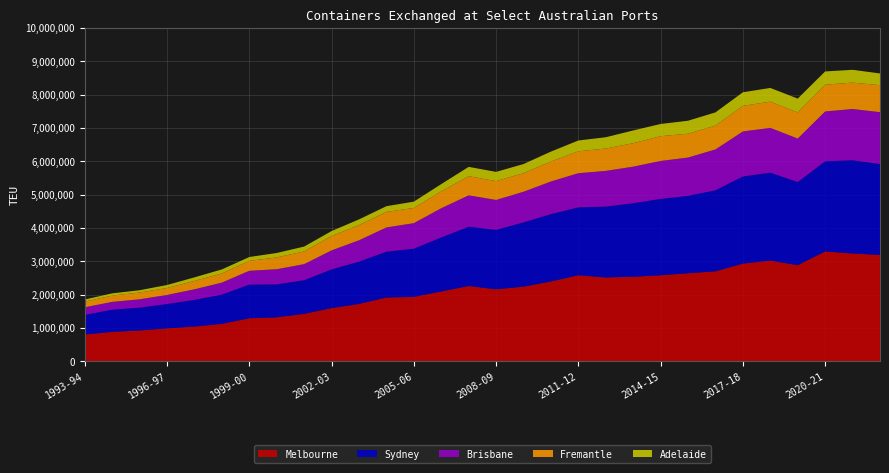

Reading right to left, list all the values displayed in this chart.

Melbourne: 3188434	3232517	3293375	2880791	3018612	2929338	2697068	2638536	2578839	2532669	2512926	2579098	2392974	2236635	2157352	2256644	2093611	1929925	1910441	1717718	1593798	1420781	1316665	1287795	1121161	1040810	984394	923142	880151	801344
Sydney: 2726263	2796679	2704257	2494368	2639852	2613361	2431013	2323722	2289673	2206401	2126284	2036064	2020151	1927520	1783920	1778425	1620121	1445465	1375610	1270256	1160513	1009453	988967	1010509	878580	798209	730446	684714	666586	587670
Brisbane: 1556953	1536467	1494772	1303513	1342075	1349471	1224829	1147173	1138706	1097365	1069881	1025069	978815	919242	896167	940760	875045	766278	726147	639272	570204	481623	453257	414449	357703	317568	272632	249439	232693	228055
Fremantle: 809709	792021	803918	783437	786388	768246	715933	715107	743562	703081	670296	656918	598250	557039	565491	573527	505082	455428	467313	457305	431342	381809	354144	297363	275697	250802	209564	202680	189272	169174
Adelaide: 350884	383848	396481	415986	410970	407059	395276	389684	365874	382681	339061	323834	297701	274501	276545	280121	219117	189391	170585	169108	148333	145226	133236	115506	120586	107912	88497	69355	66525	64619